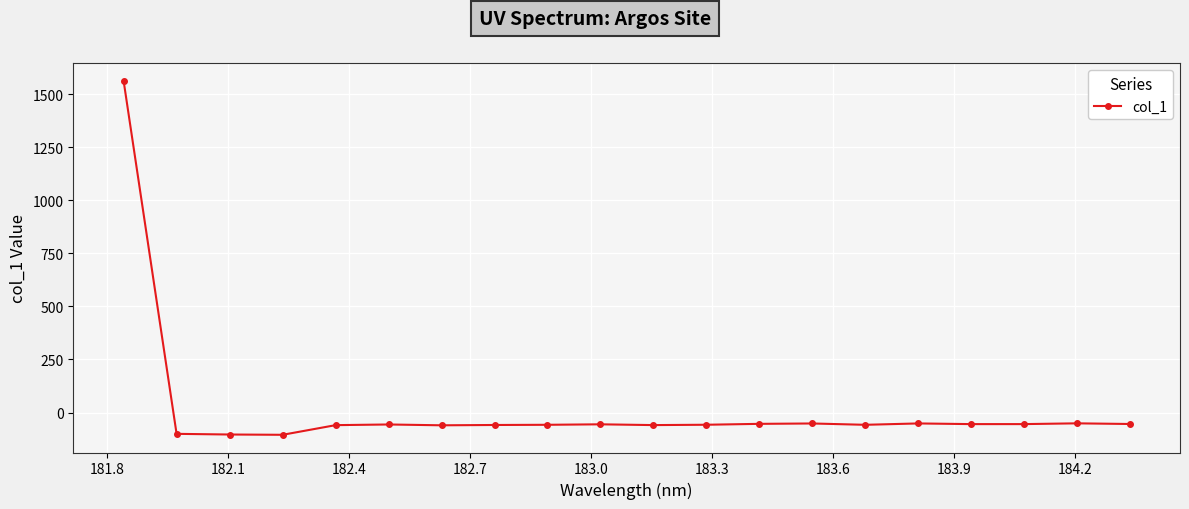

Is this an area chart (filled region under the line)?

No